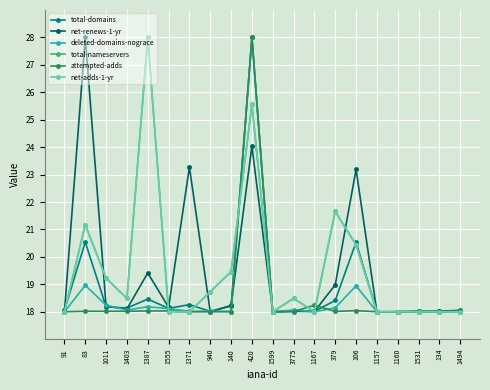

Which series ends up on top after the final intersection of total-domains and deleted-domains-nograce?

total-domains